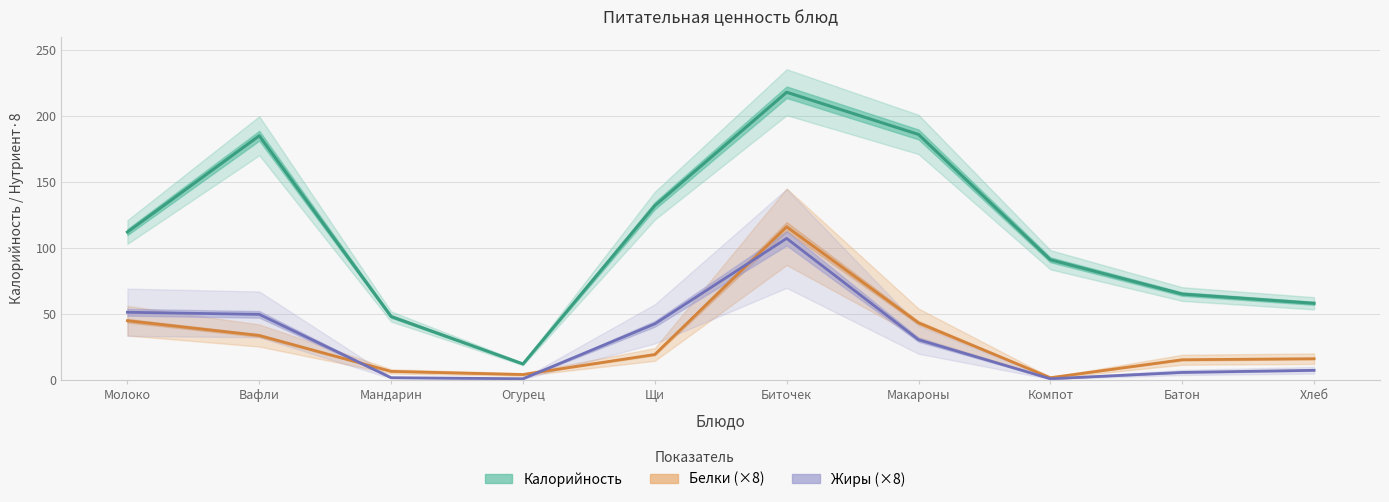

How many interior local peaks does the Калорийность series have?

2